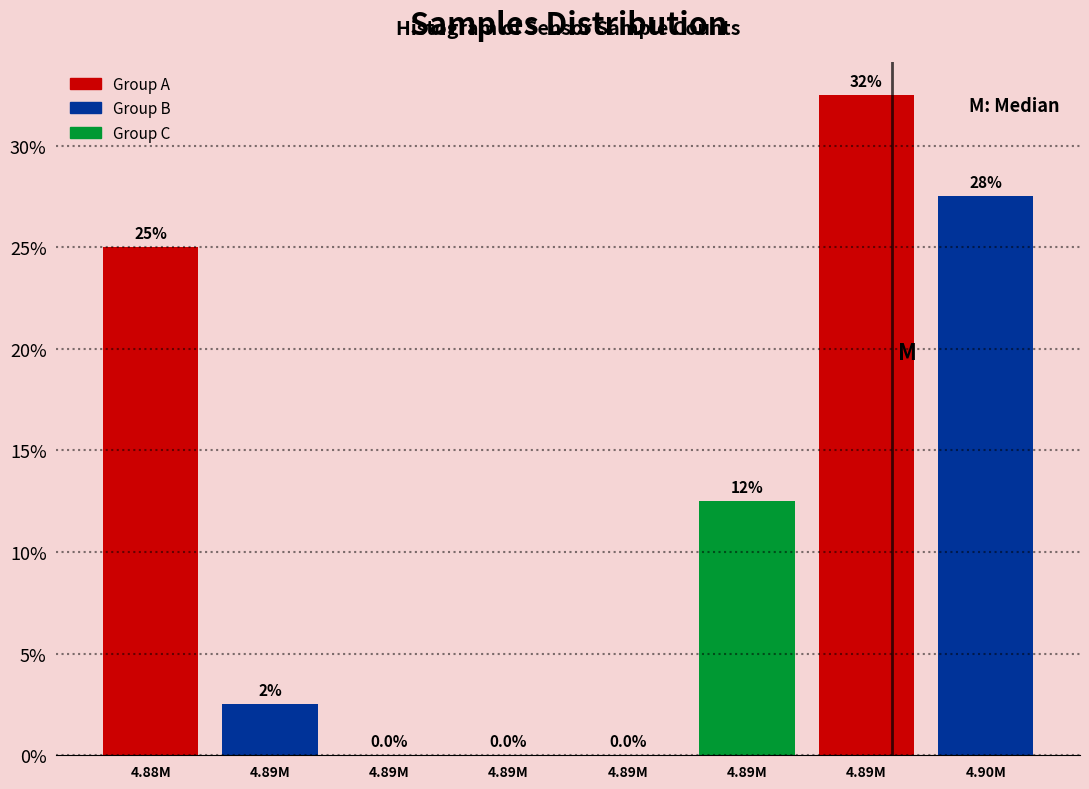

How many categories are shown in the chart?

8